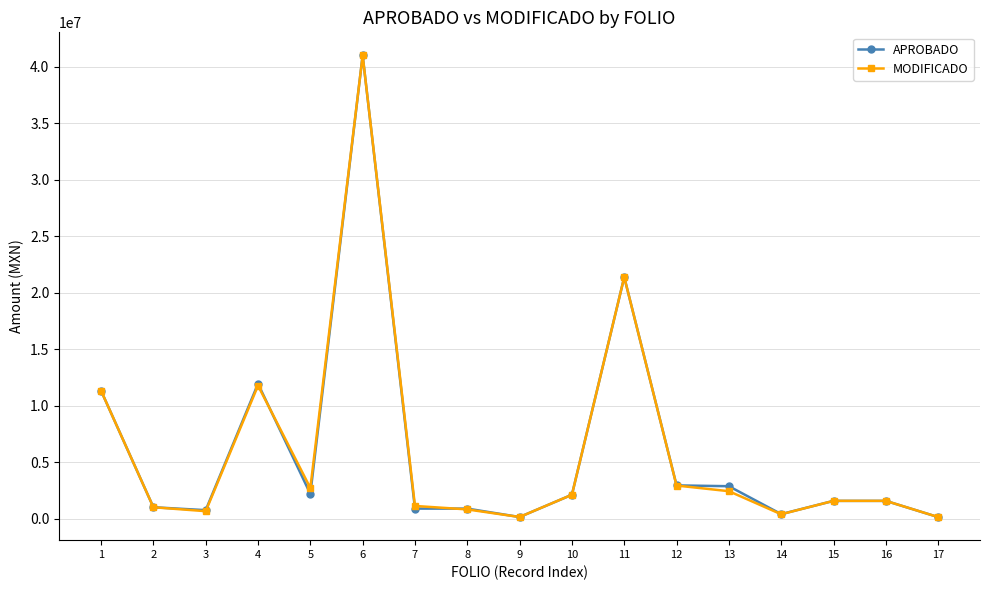

What is the highest value of the APROBADO series?

41000000.0